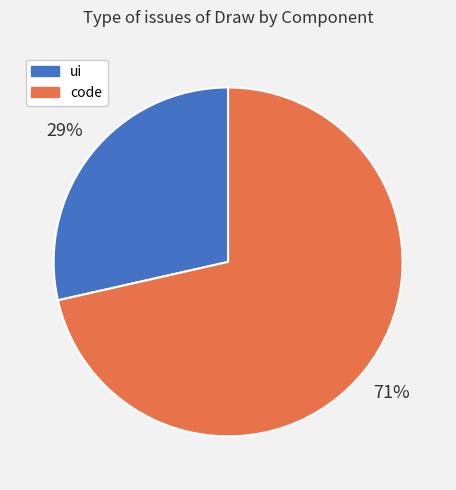

Which slice is the largest?

code